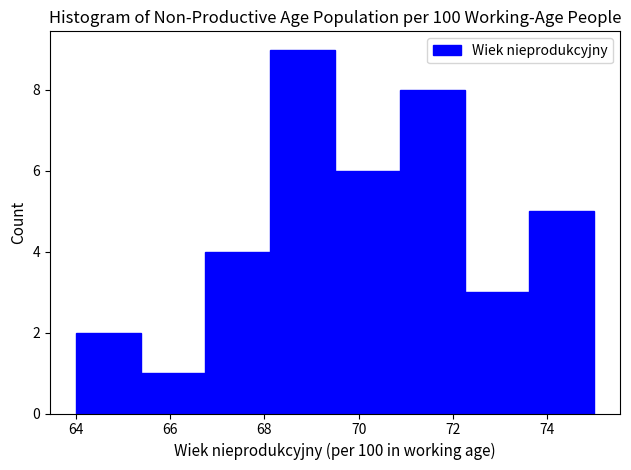

Reading left to right, transcribe this chart: for each bar, give the range it covers on the x-axis and its height. Neither the bar edges nor the heights are printed on the chart, so give them approximately, as read against the axes.

64.0 to 65.4: 2
65.4 to 66.8: 1
66.8 to 68.2: 4
68.2 to 69.6: 9
69.6 to 70.8: 6
70.8 to 72.2: 8
72.2 to 73.6: 3
73.6 to 75.0: 5